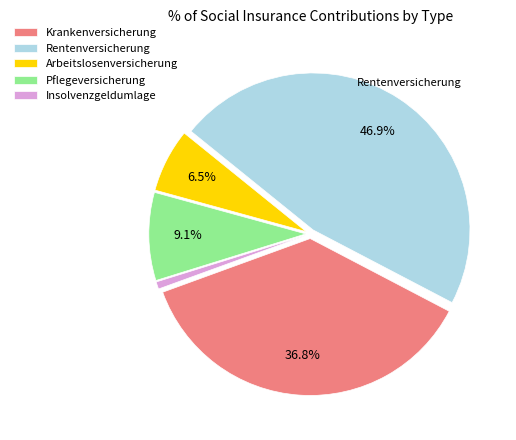

Which category has the smallest portion of the pie?

Insolvenzgeldumlage